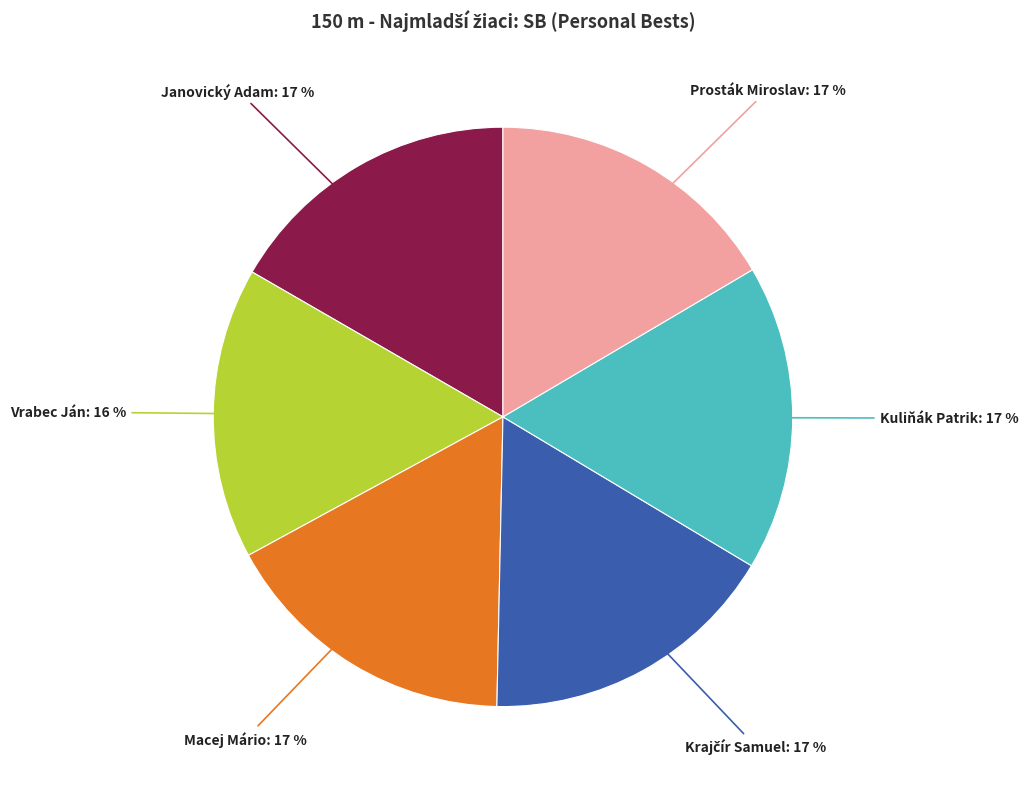

Is there any slice that represents more than half of the pie?

No